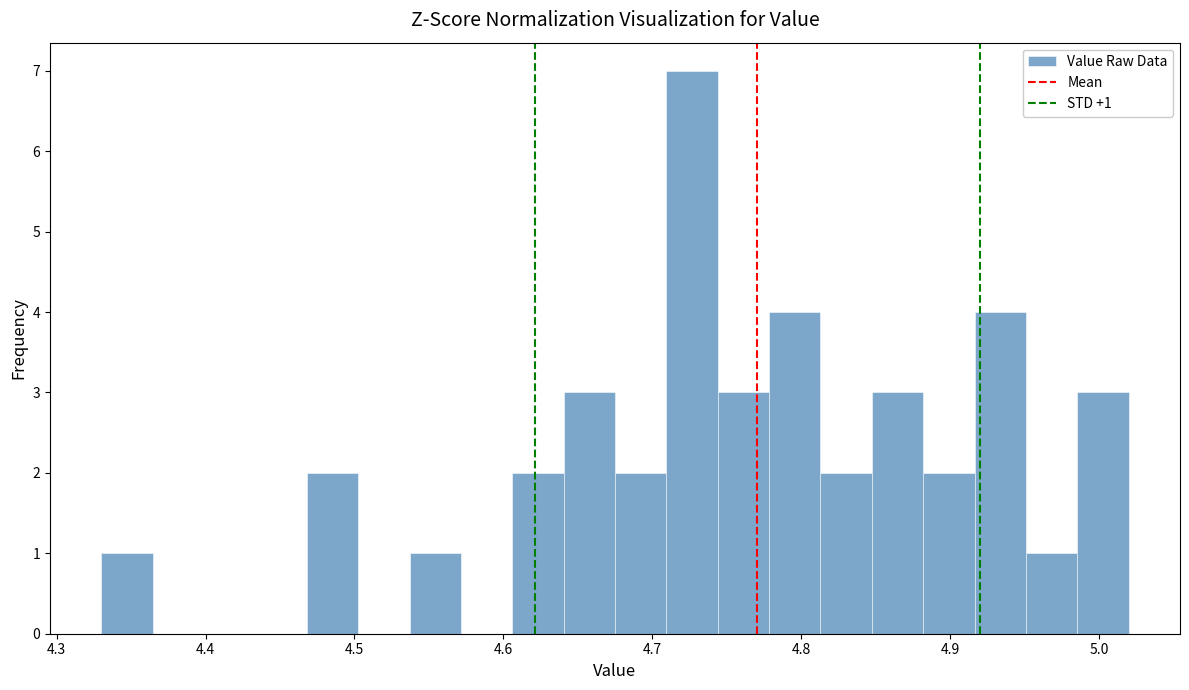

Around what value on the x-axis is the tallest bar? Give the approximate position of its centre, as read against the axis.

4.73